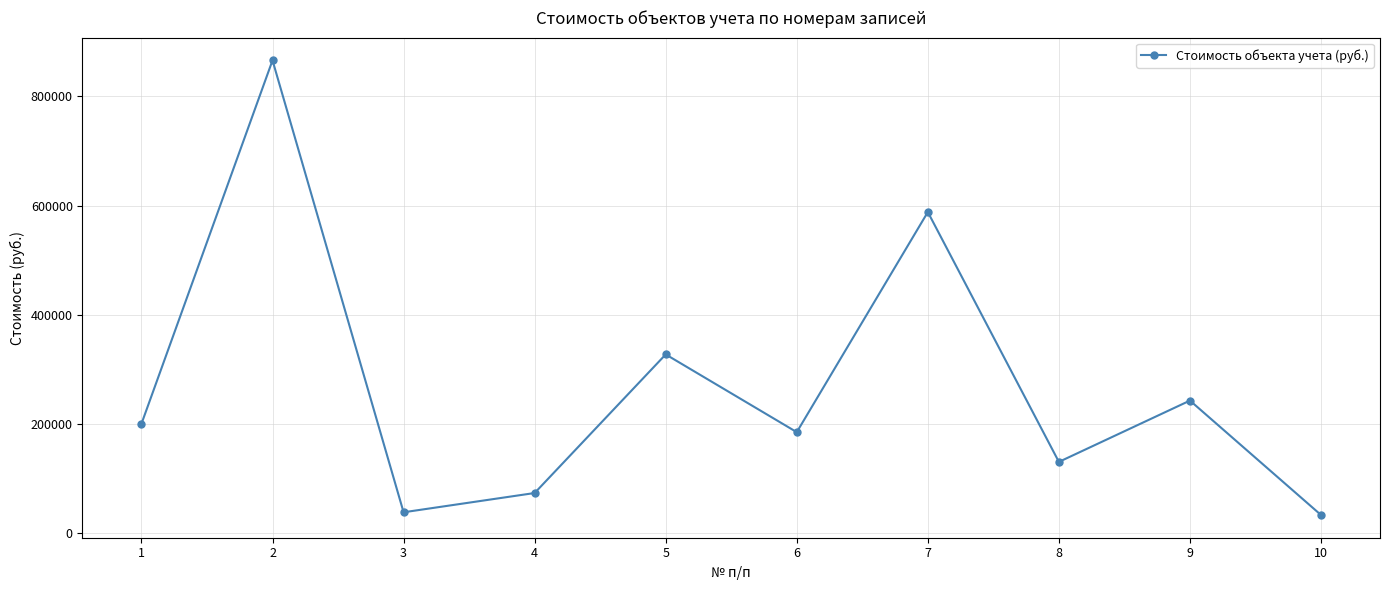

The chart shows a value of 1010191.2 at 7. True or false?

False